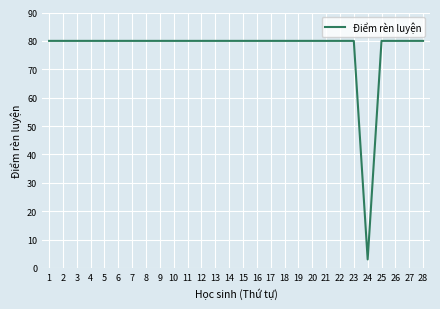

Approximately how many times larger is the value at 23 compared to 8?

1.0